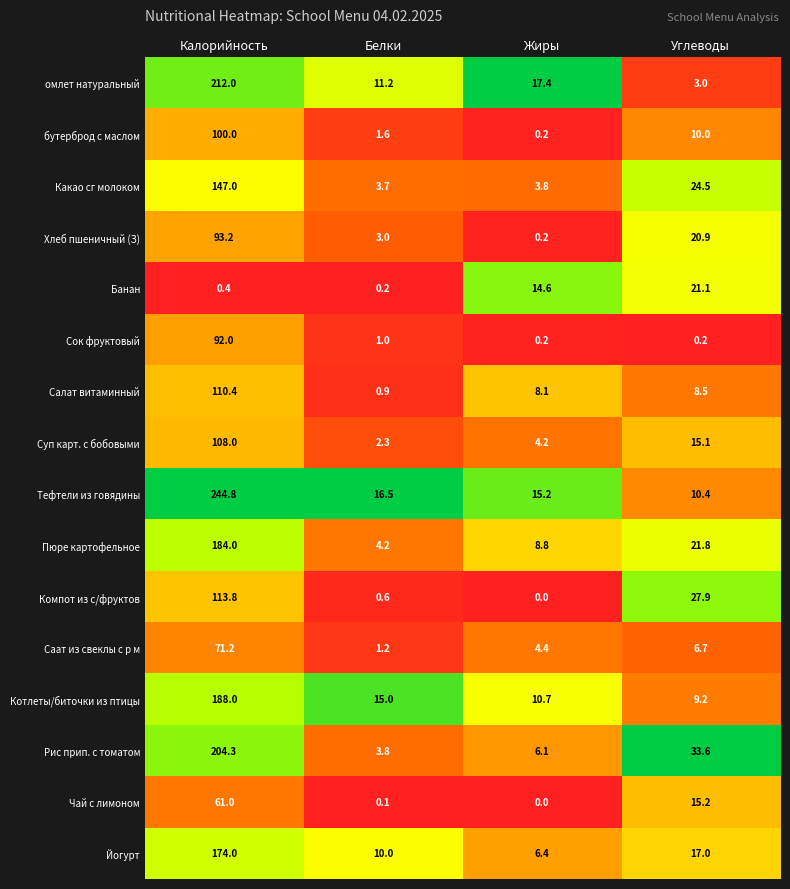

Count the number of data series in this chart.

16